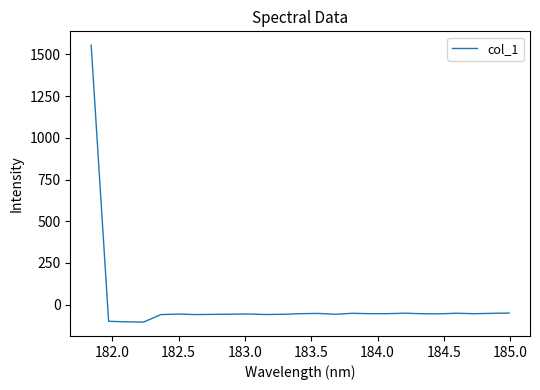

What is the smallest value displayed?

-104.4